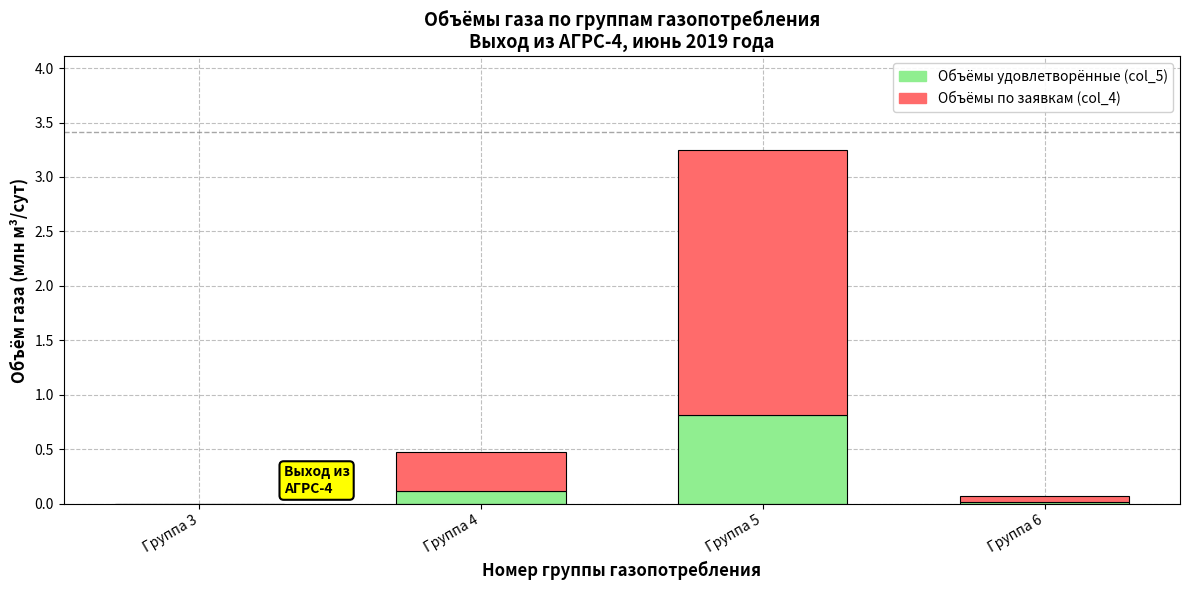

What is the highest value of the Объёмы удовлетворённые (col_5) series?

0.8